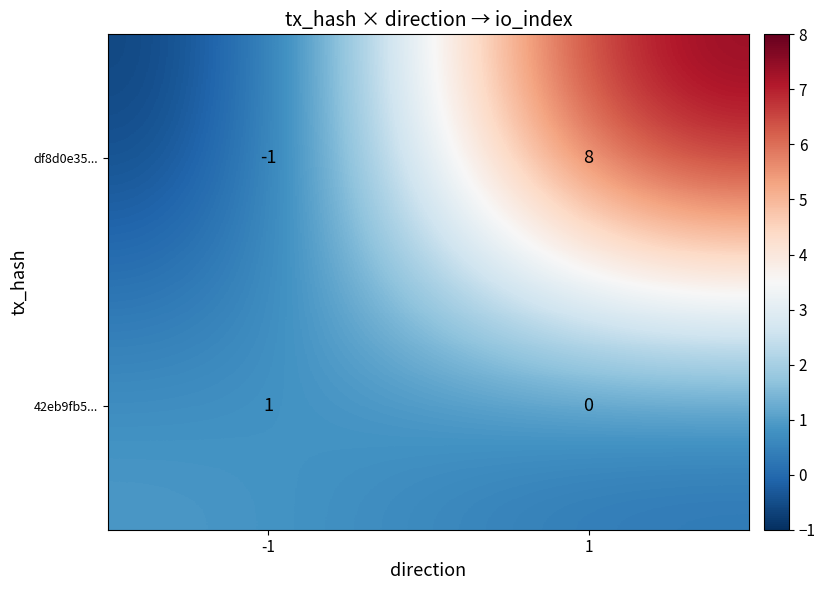

Between -1 and 1, which series saw the biggest shift?

df8d0e35...